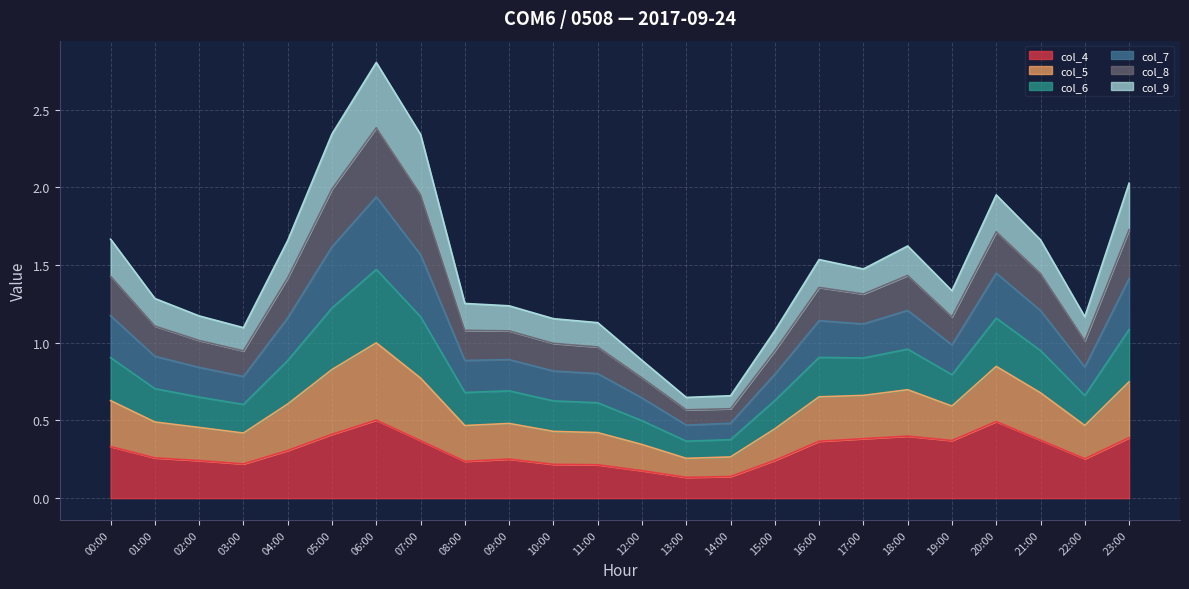

True or false: col_6 and col_4 cross at least once.

False